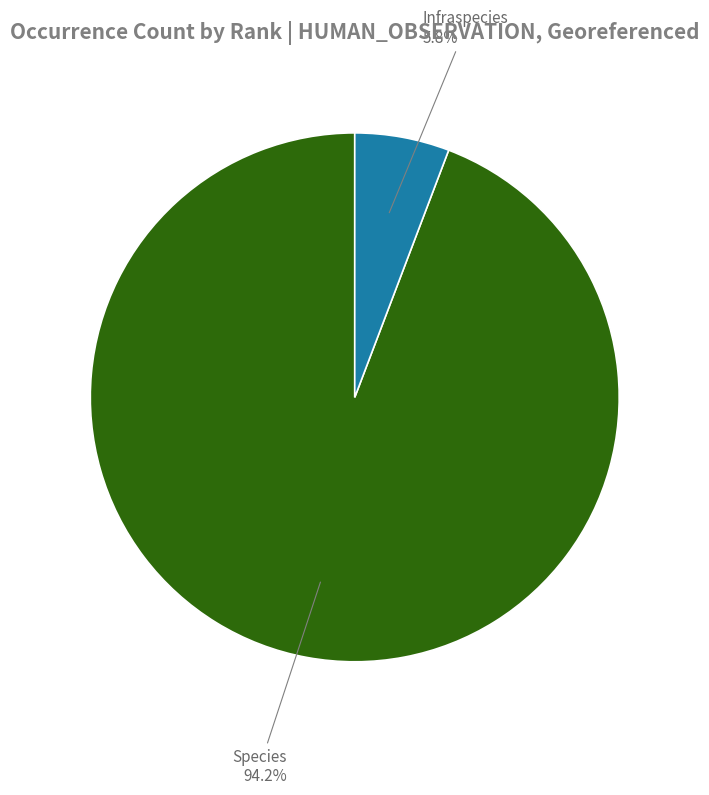

What is the smallest slice in the pie chart?

Infraspecies